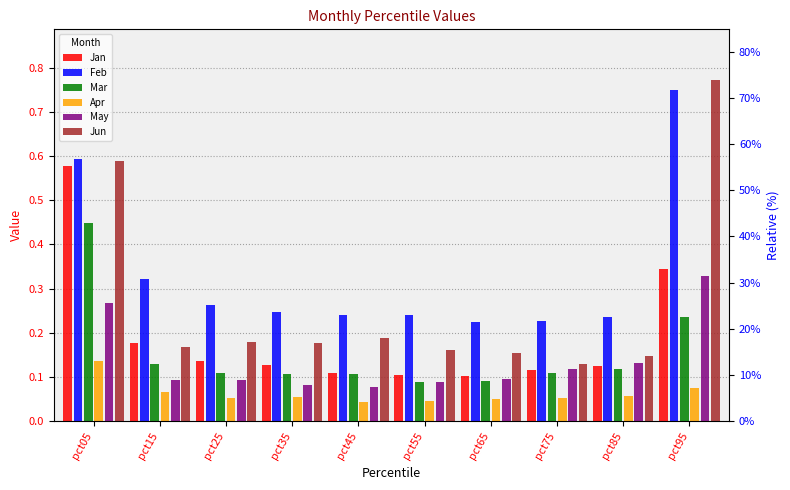

What is the sum of all May values?

1.4